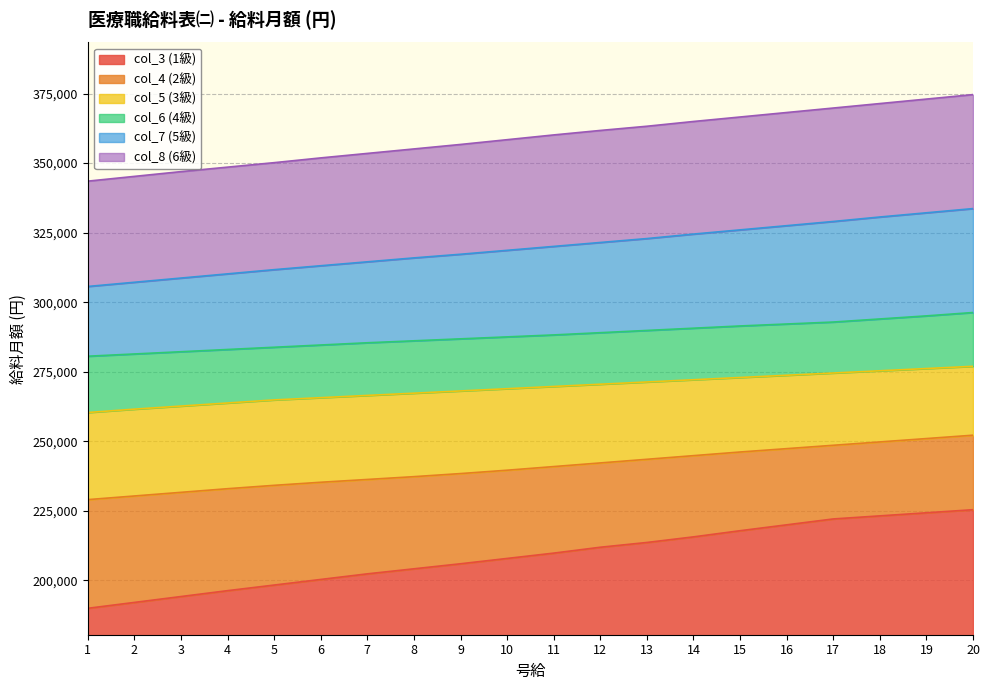

List the series in order of their peak value, highest first.

col_8 (6級), col_7 (5級), col_6 (4級), col_5 (3級), col_4 (2級), col_3 (1級)